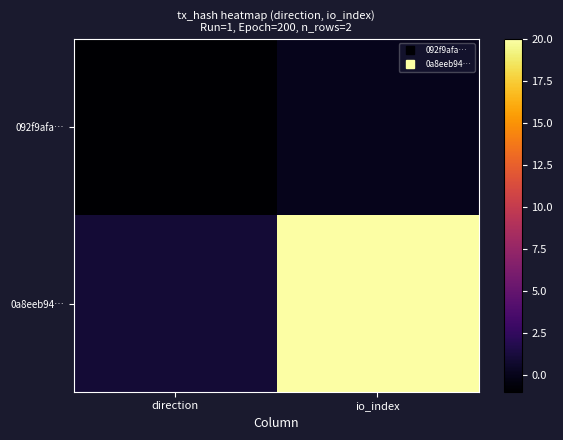

Between direction and io_index, which series saw the biggest shift?

0a8eeb94…